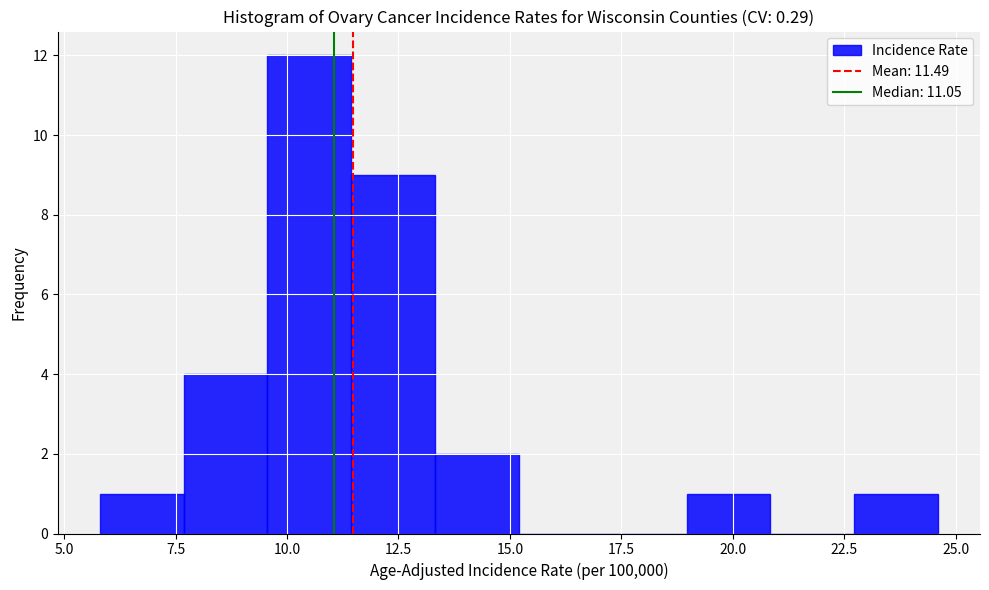

Around what value on the x-axis is the tallest bar? Give the approximate position of its centre, as read against the axis.

10.5